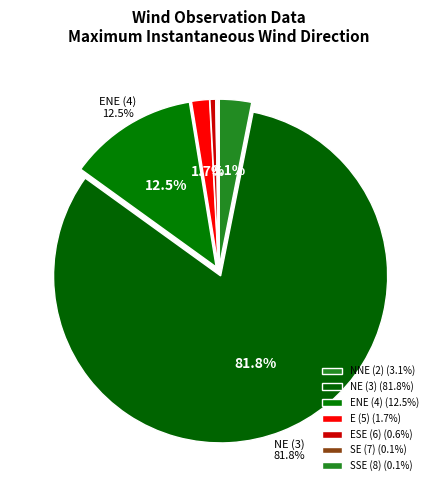

To the nearest percent, what is the difference between the largest and smallest slice percentages?

82%